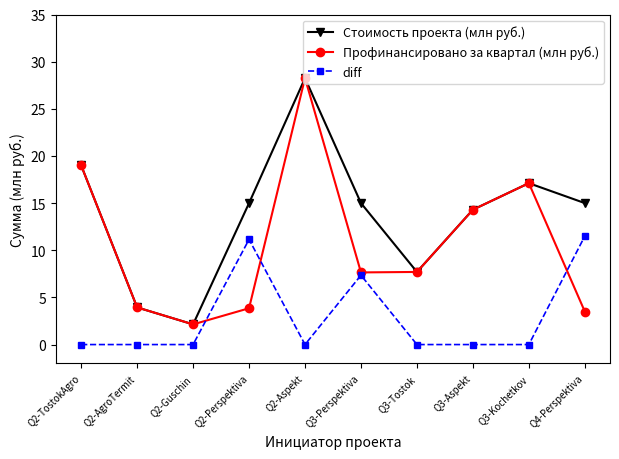

How many lines are shown in the chart?

3